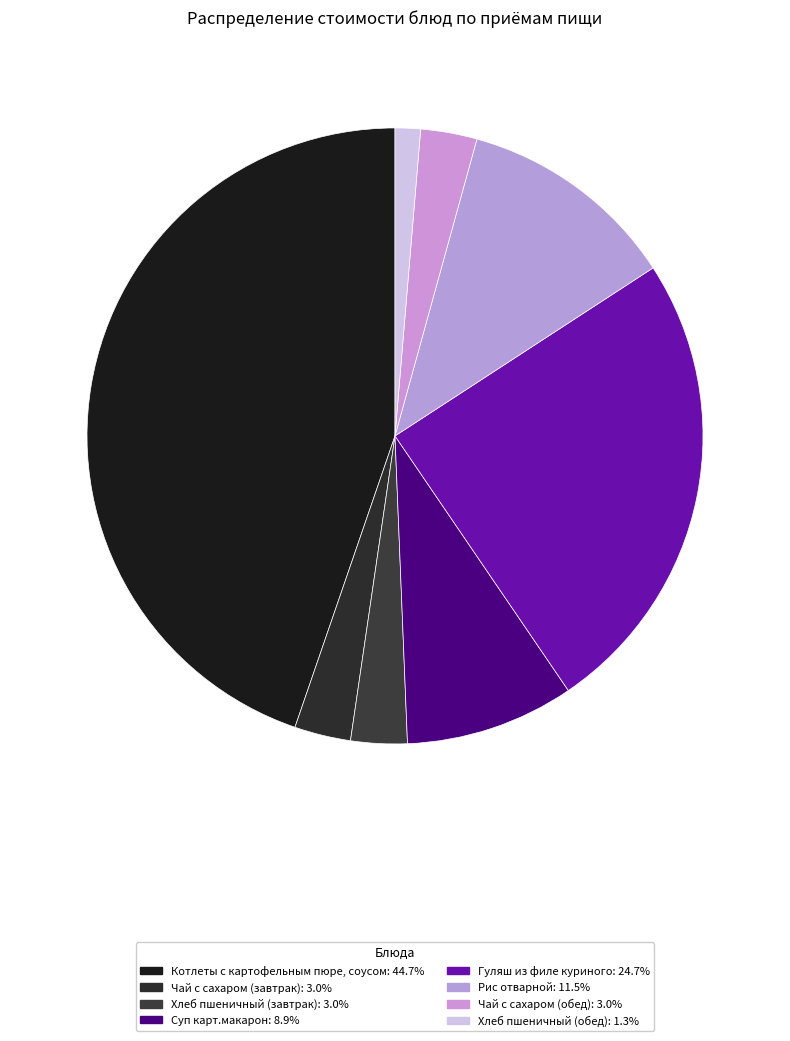

Which has a higher value, Хлеб пшеничный (завтрак) or Чай с сахаром (обед)?

Хлеб пшеничный (завтрак)